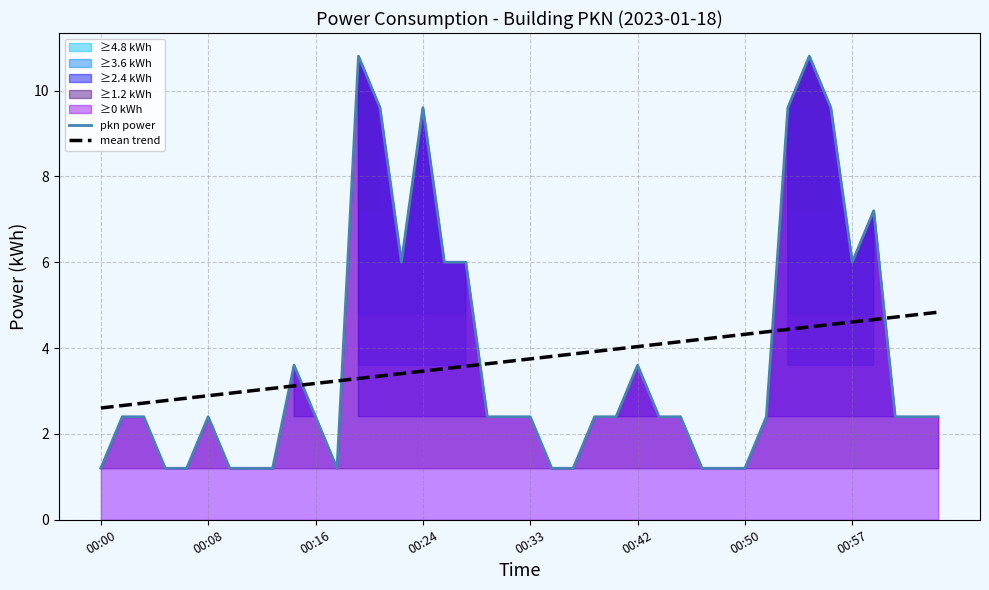

True or false: mean trend has a value of 1.5 at 00:00.

False